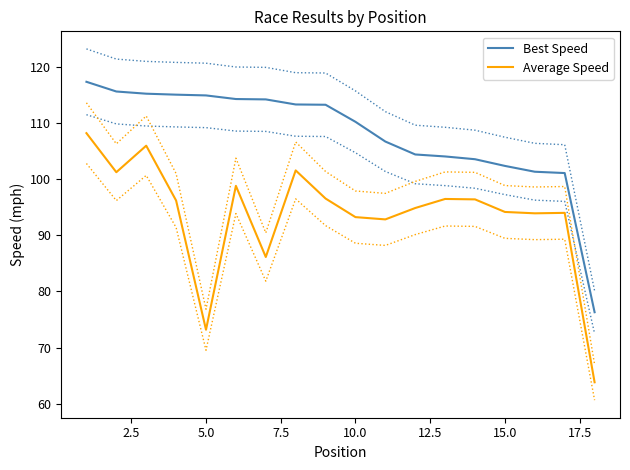

What is the approximate value of Best Speed at 15.0?

102.4